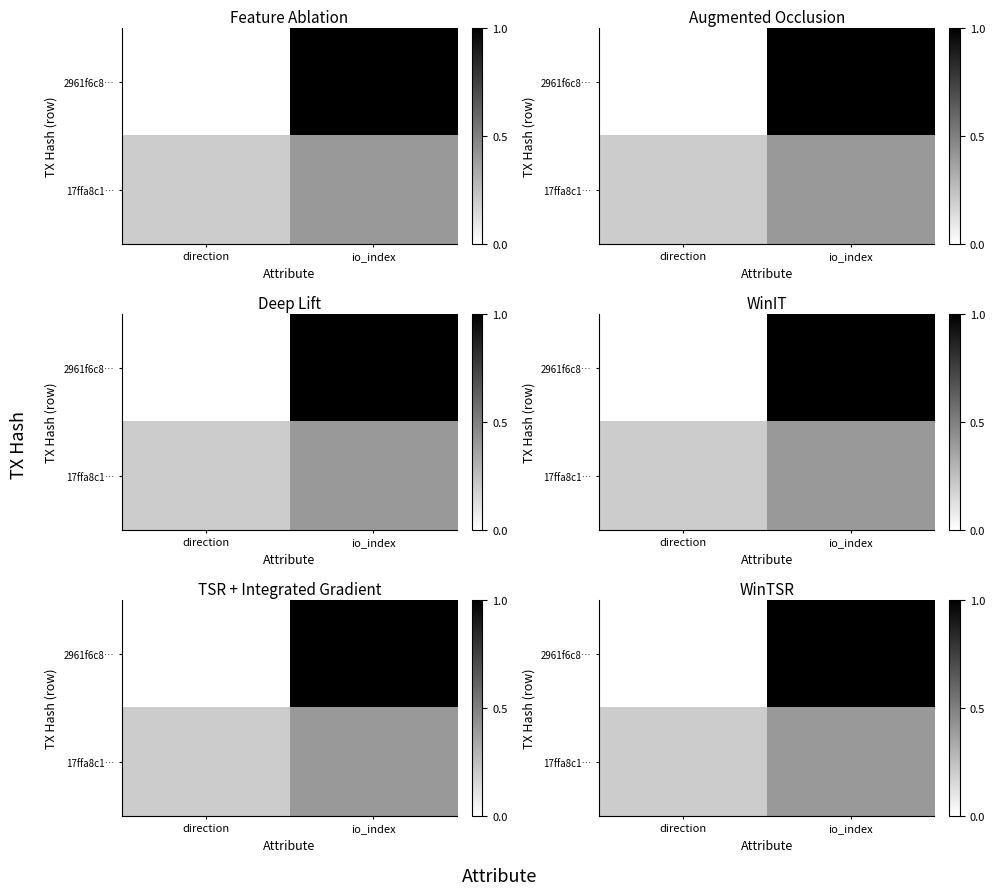

Which series has the largest total across all categories?

2961f6c8…